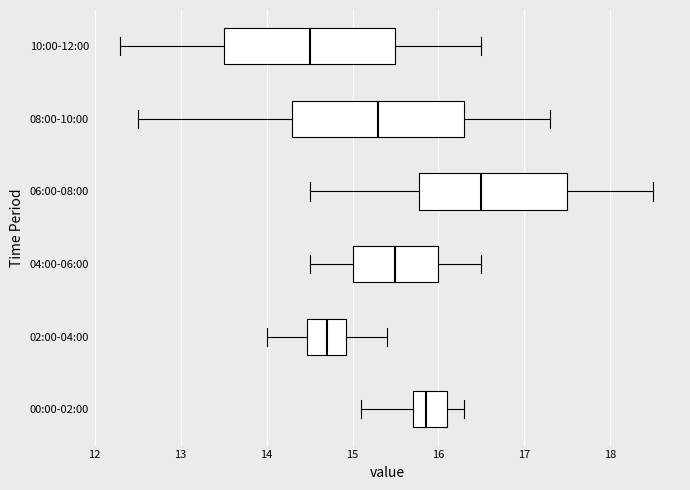

Which box has the furthest to the right median line?

06:00-08:00